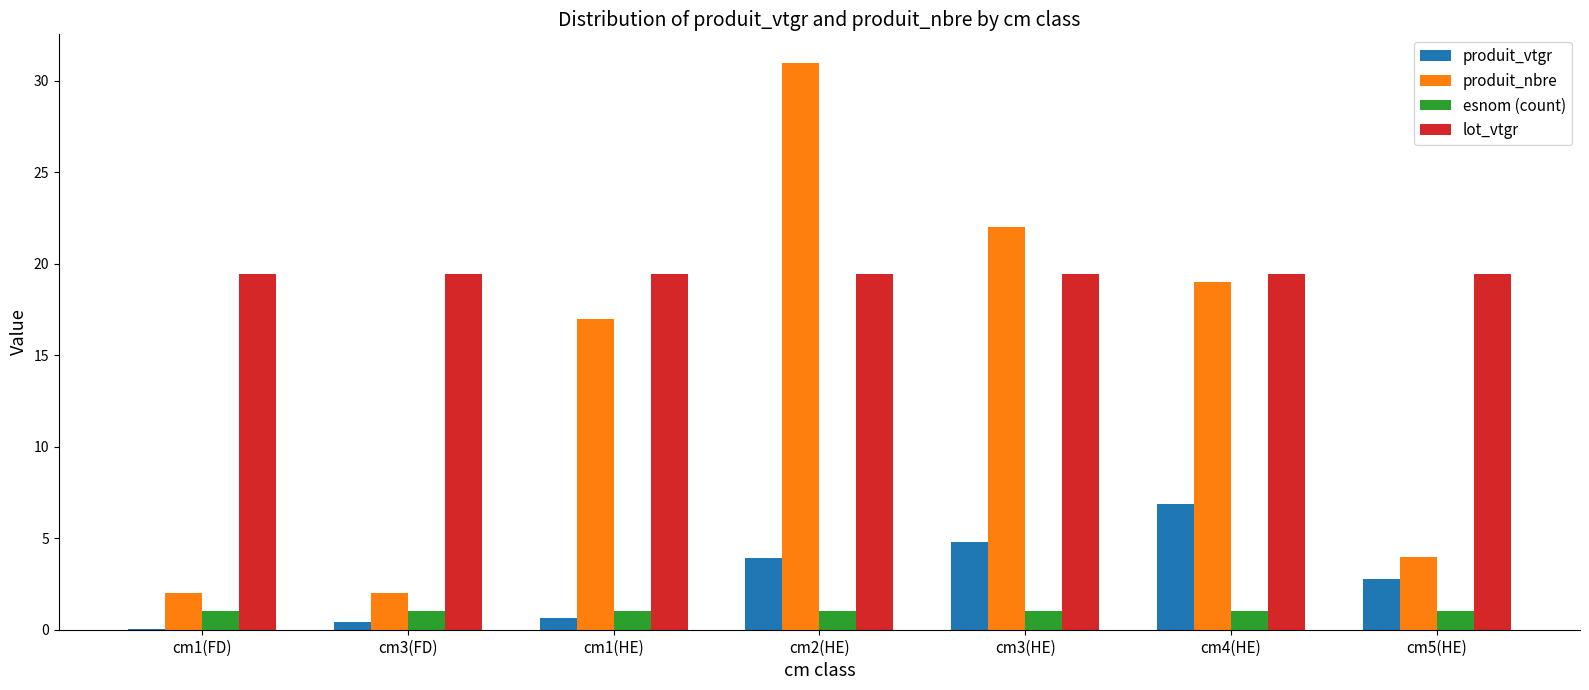

What is the total value across all series at cm3(HE)?

47.3